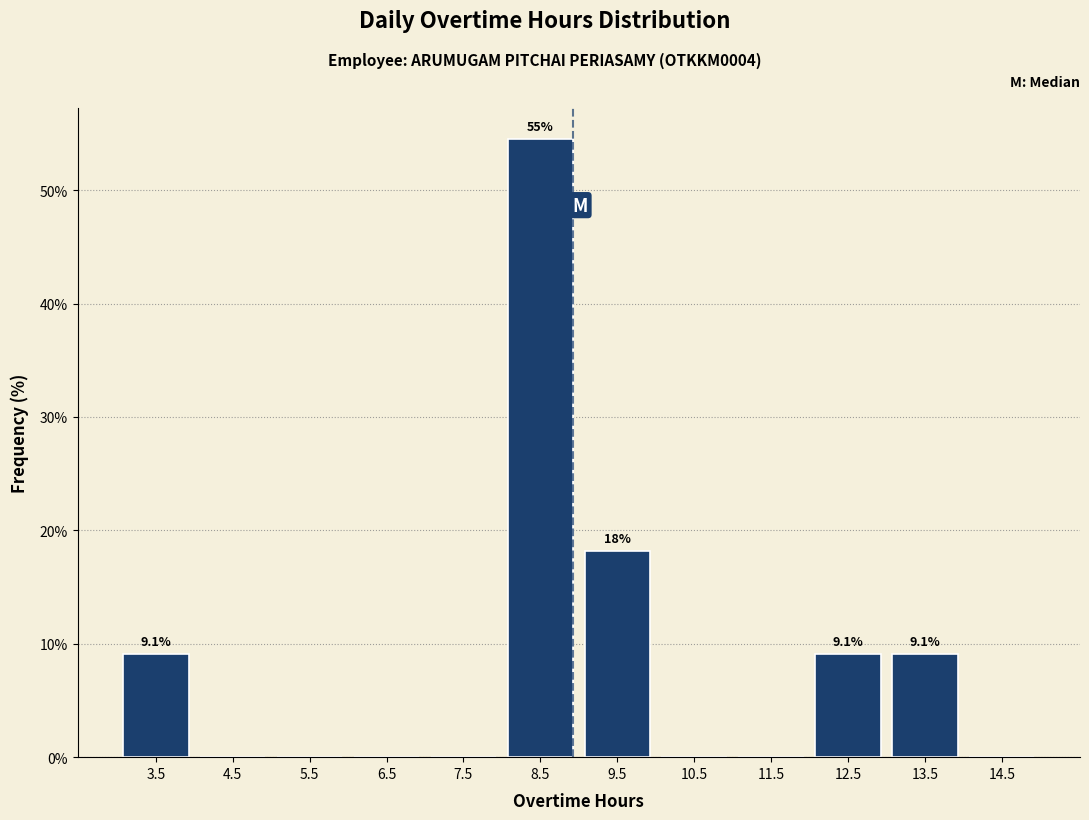

Which range on the x-axis has the tallest bar?

8 to 9